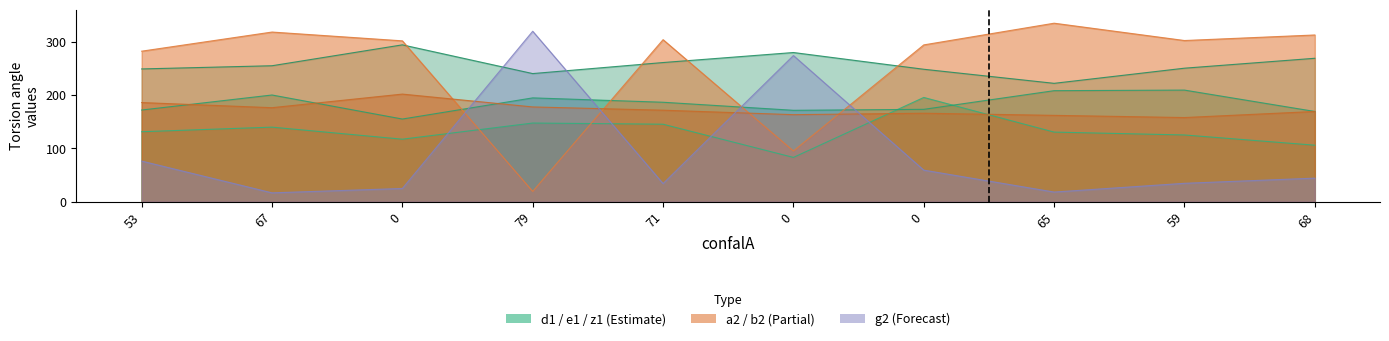

What is the spread (max minus min) of values at 59?

267.9